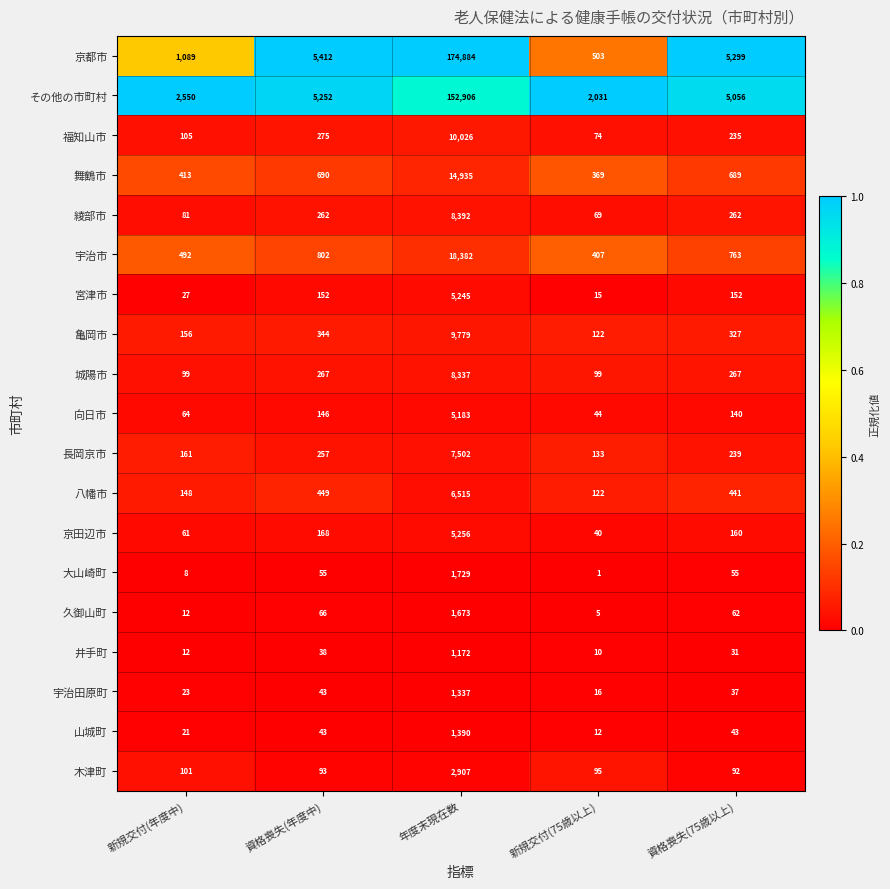

Which series has the largest range (max minus min)?

京都市